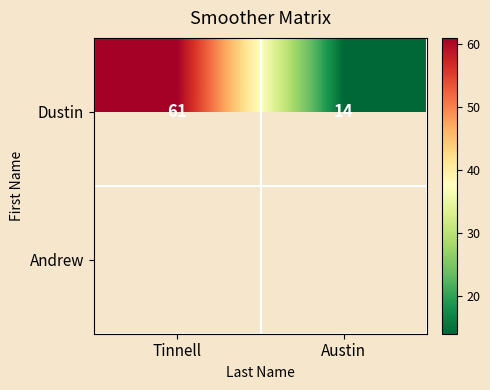

At which label does Andrew reach its peak?

Tinnell